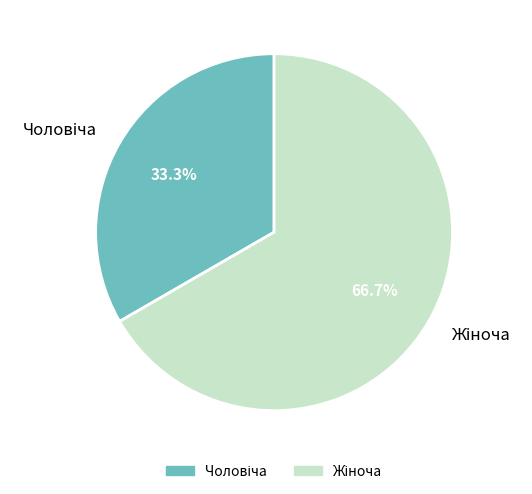

Is there a majority slice in this chart?

Yes